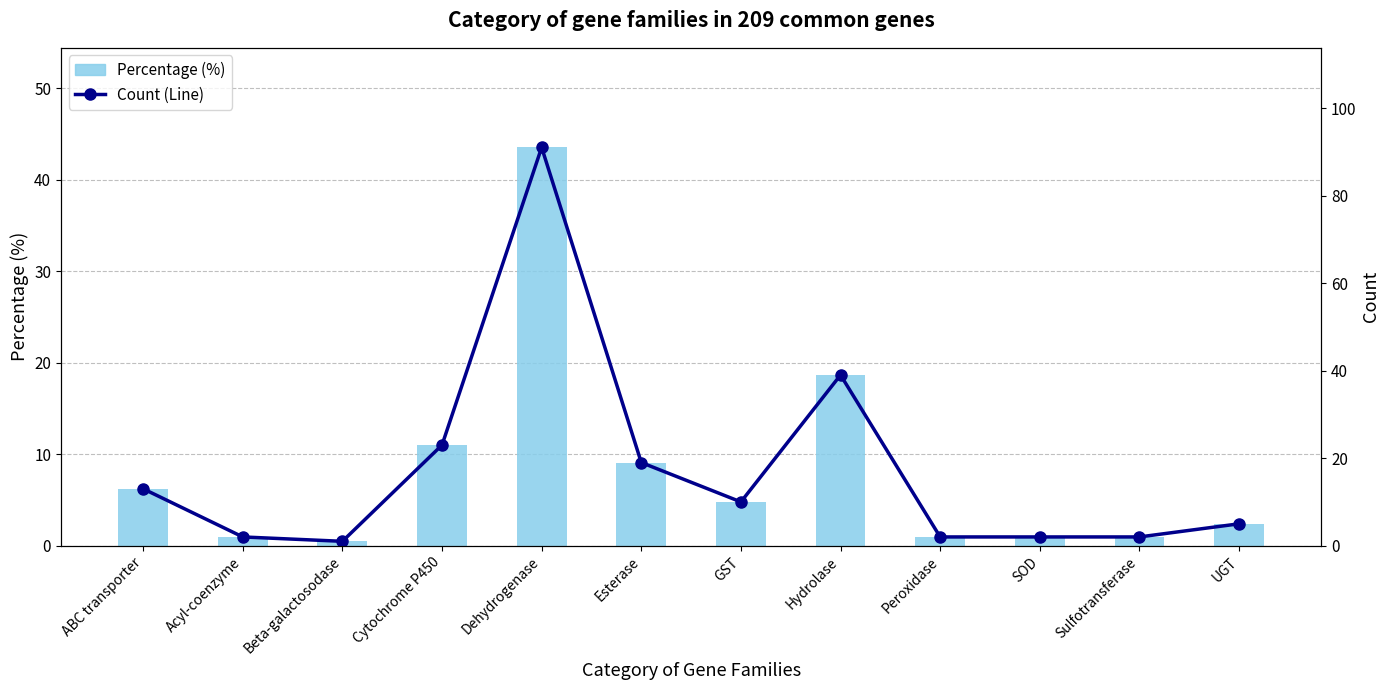

What is the maximum value for Count (Line)?

91.0